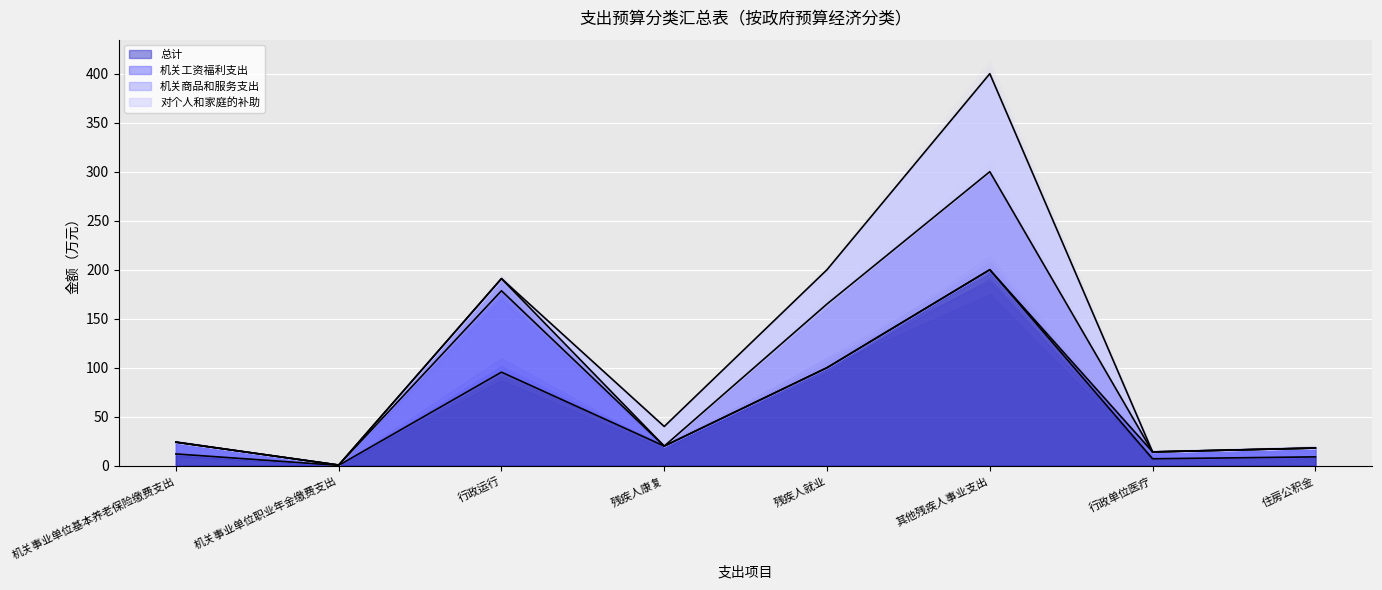

What are all the series names shown in the legend?

总计, 机关工资福利支出, 机关商品和服务支出, 对个人和家庭的补助